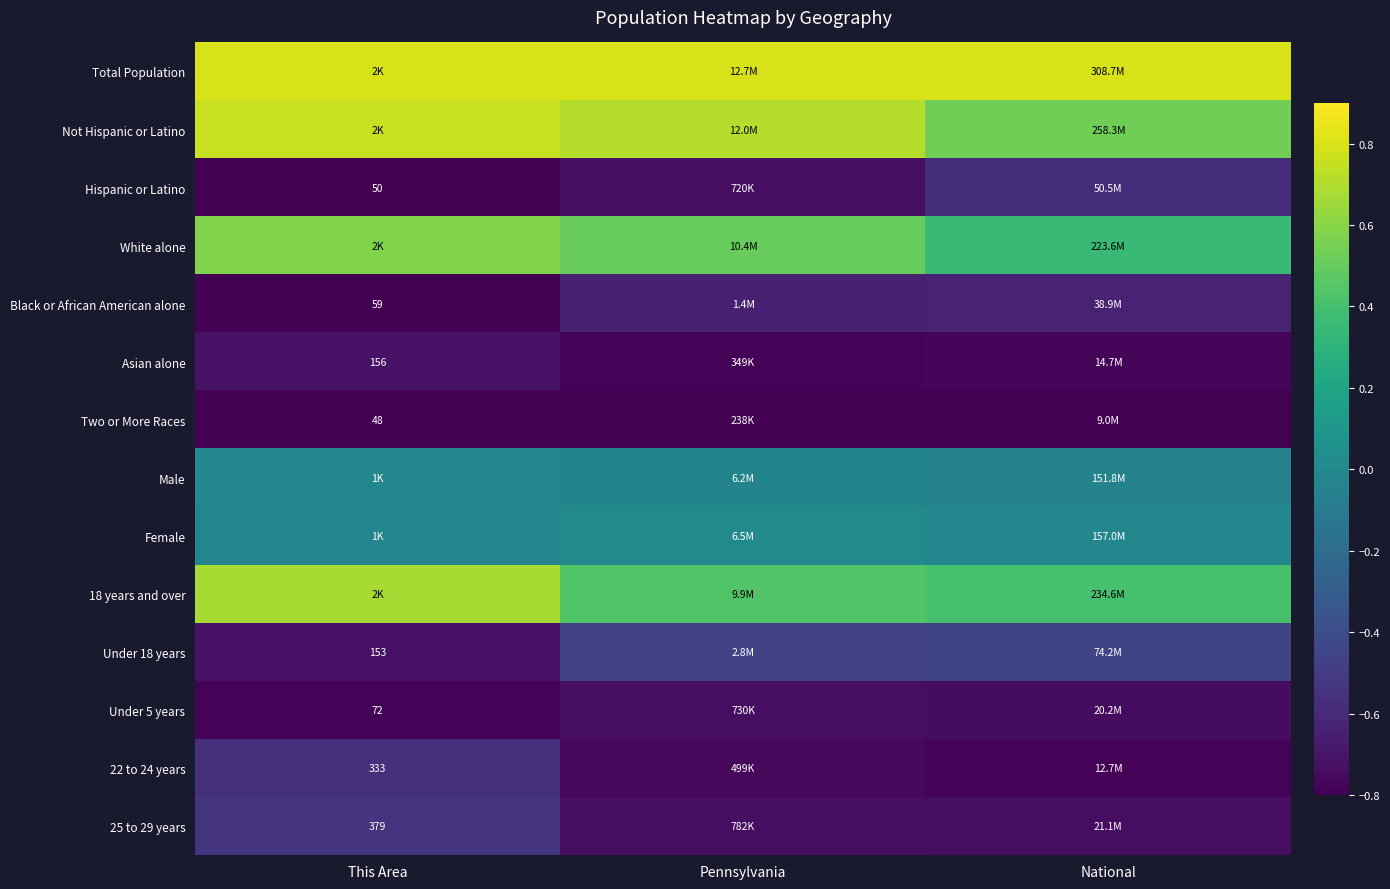

Rank the categories by Hispanic or Latino value from highest to lowest.

National, Pennsylvania, This Area